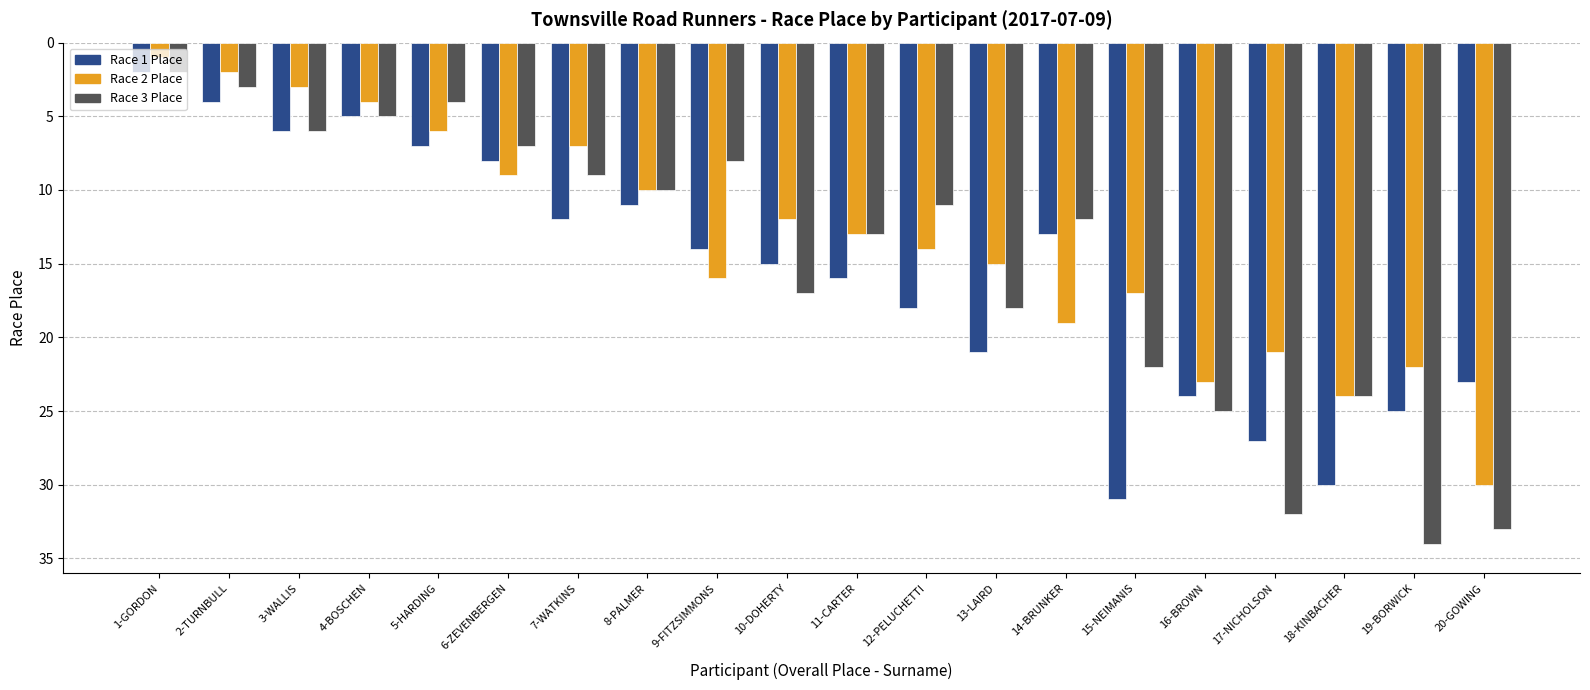

Which series has the largest total across all categories?

Race 1 Place